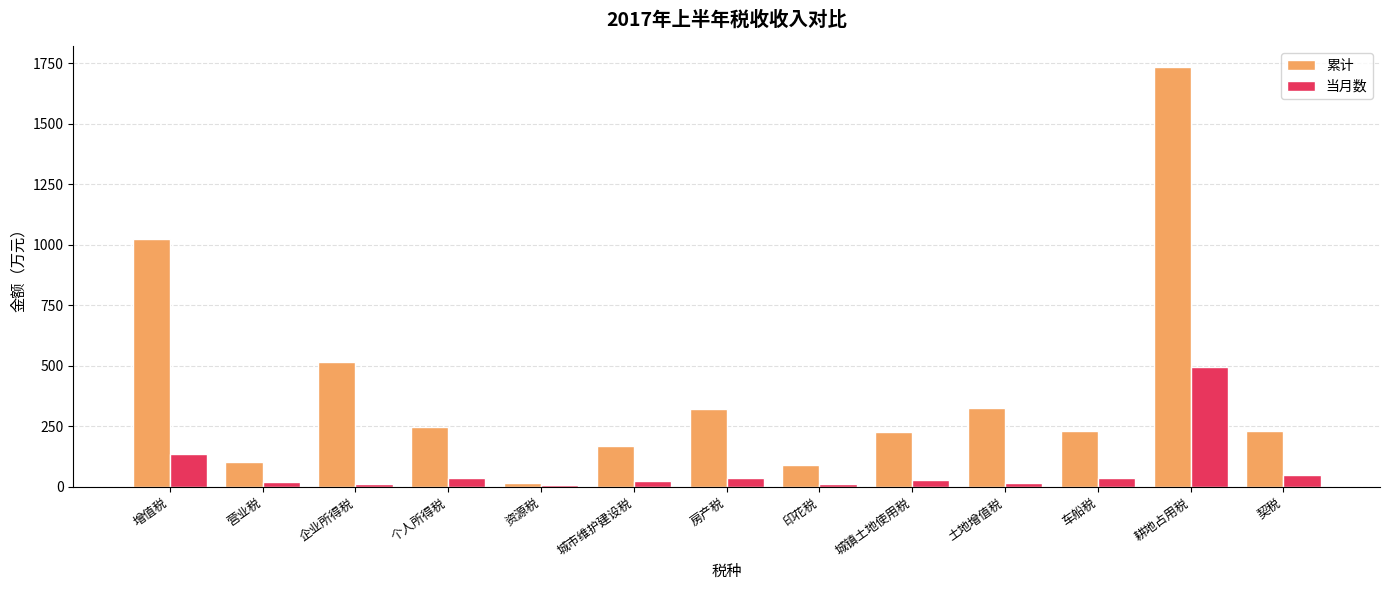

What is the maximum value for 当月数?

495